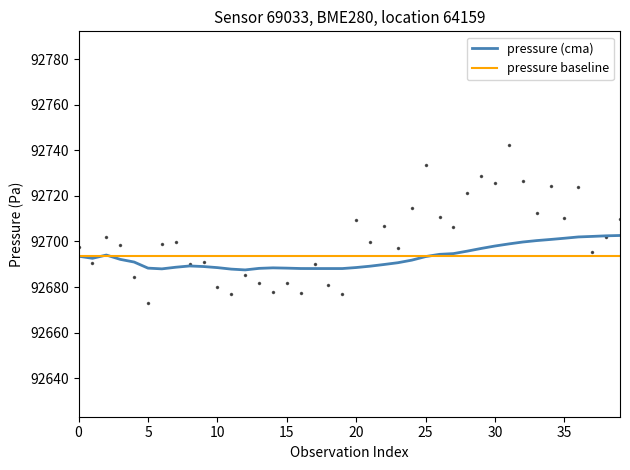

What value does the pressure baseline series have at 5?

92693.5